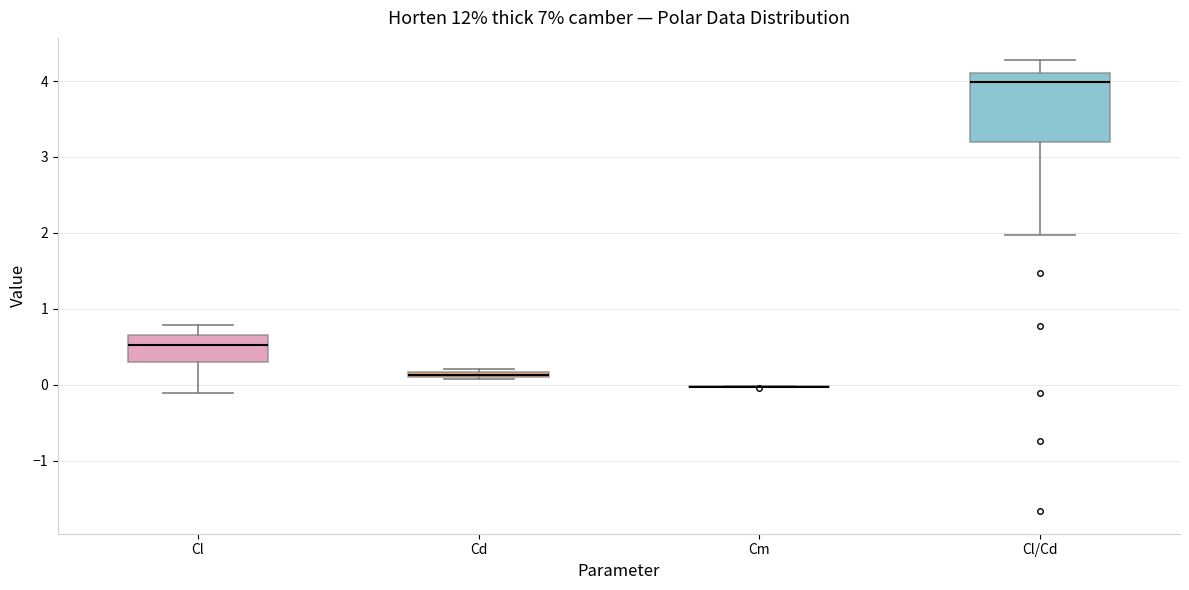

Where does the lower whisker of the box for Cl/Cd end on the y-axis? The values are not printed on the chart, so give them approximately, as read against the axis.

2.0